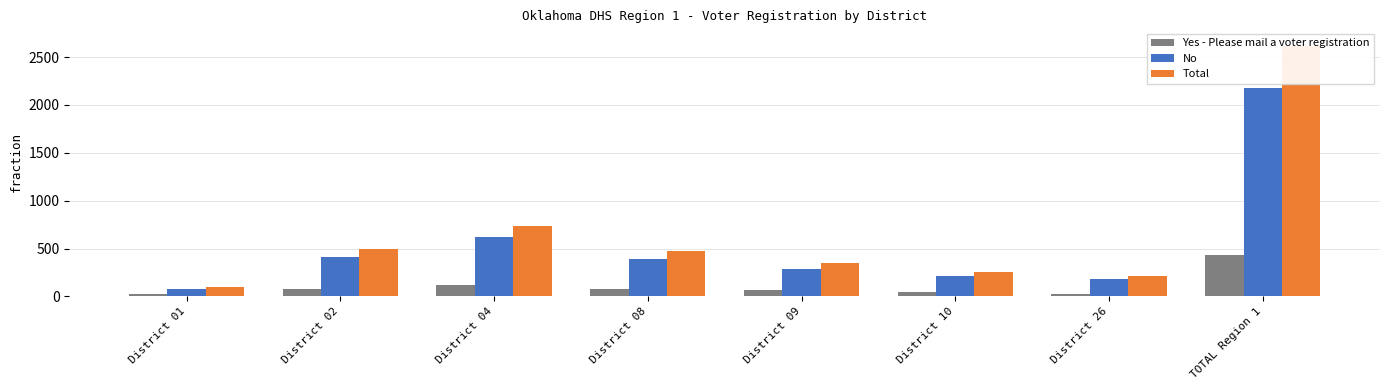

Between District 02 and District 04, which is larger?

District 04